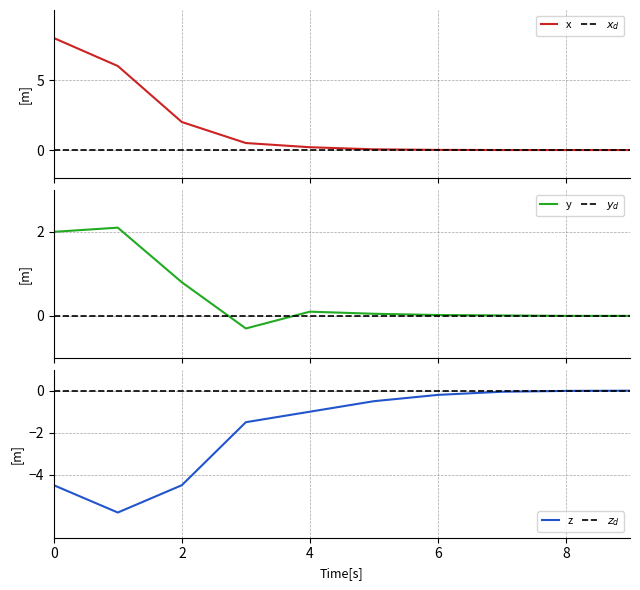

What are all the series names shown in the legend?

x, $x_d$, y, $y_d$, z, $z_d$